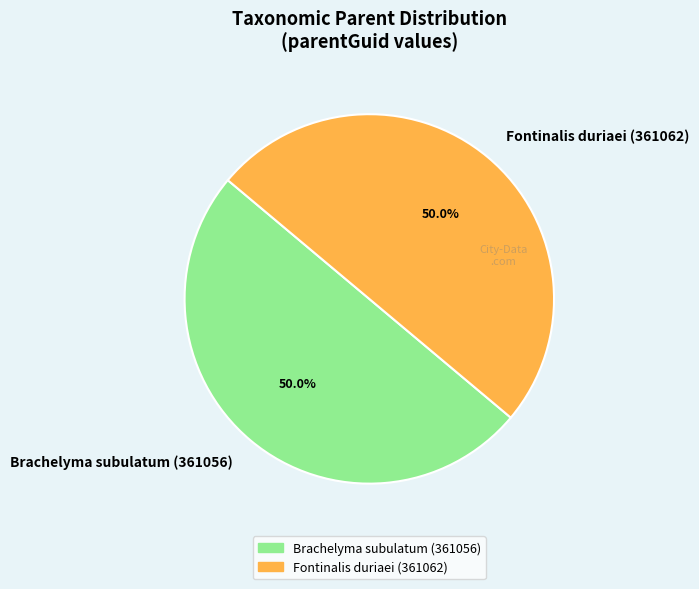

Is it true that Brachelyma subulatum (361056) is 50% of the pie?

True